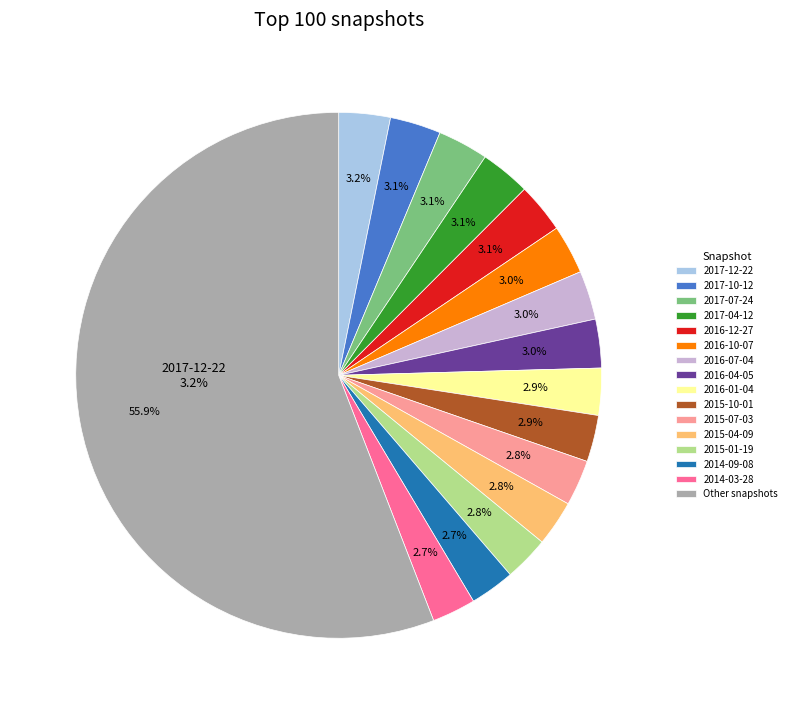

Combined, do 2017-12-22 and 2008-06-27 account for over 50%?

No